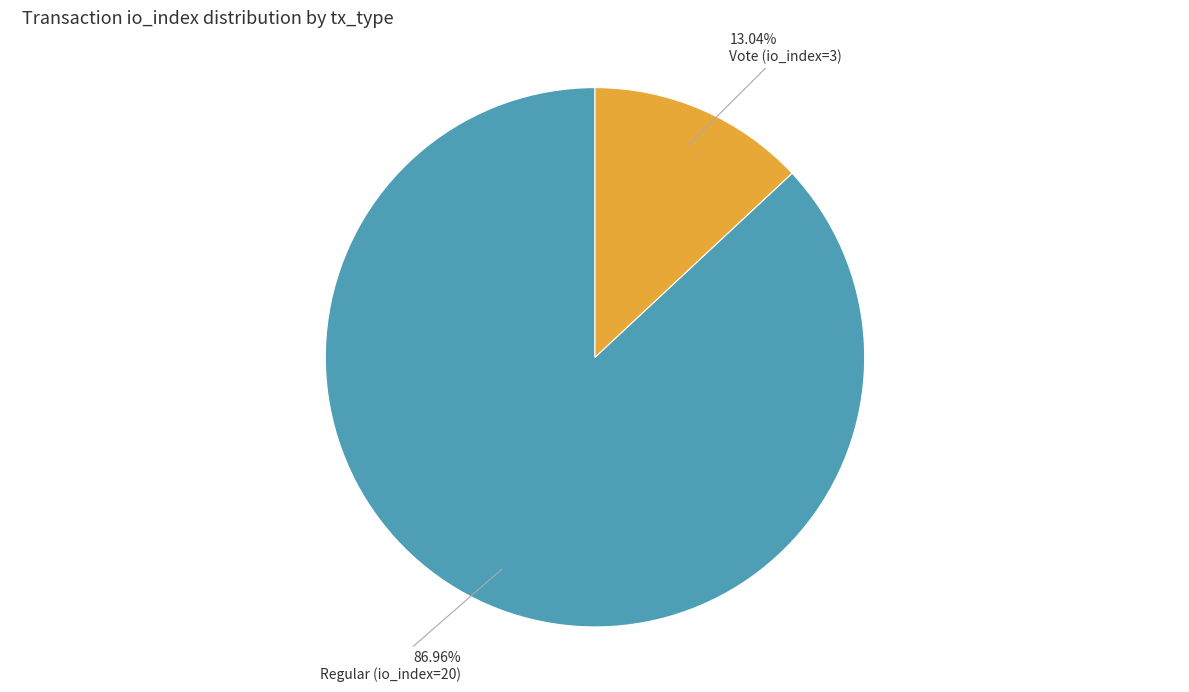

Which has a higher value, Vote (io_index=3) or Regular (io_index=20)?

Regular (io_index=20)